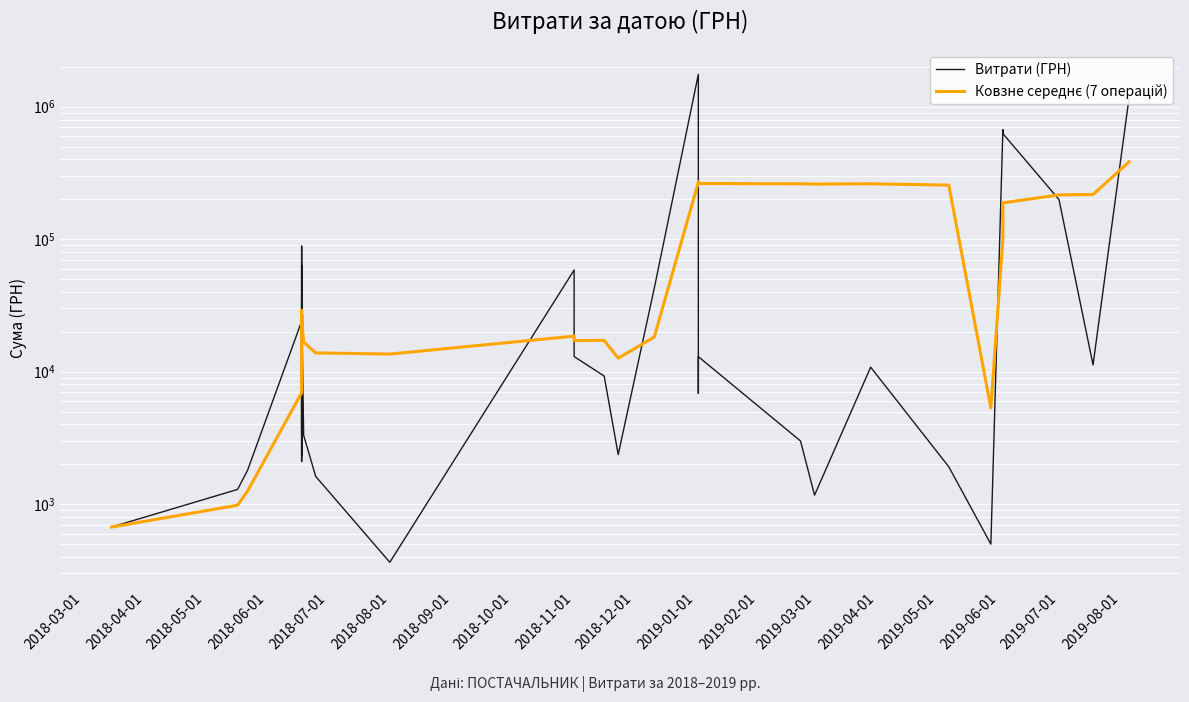

True or false: Ковзне середнє (7 операцій) has more than 1 interior local peaks.

True